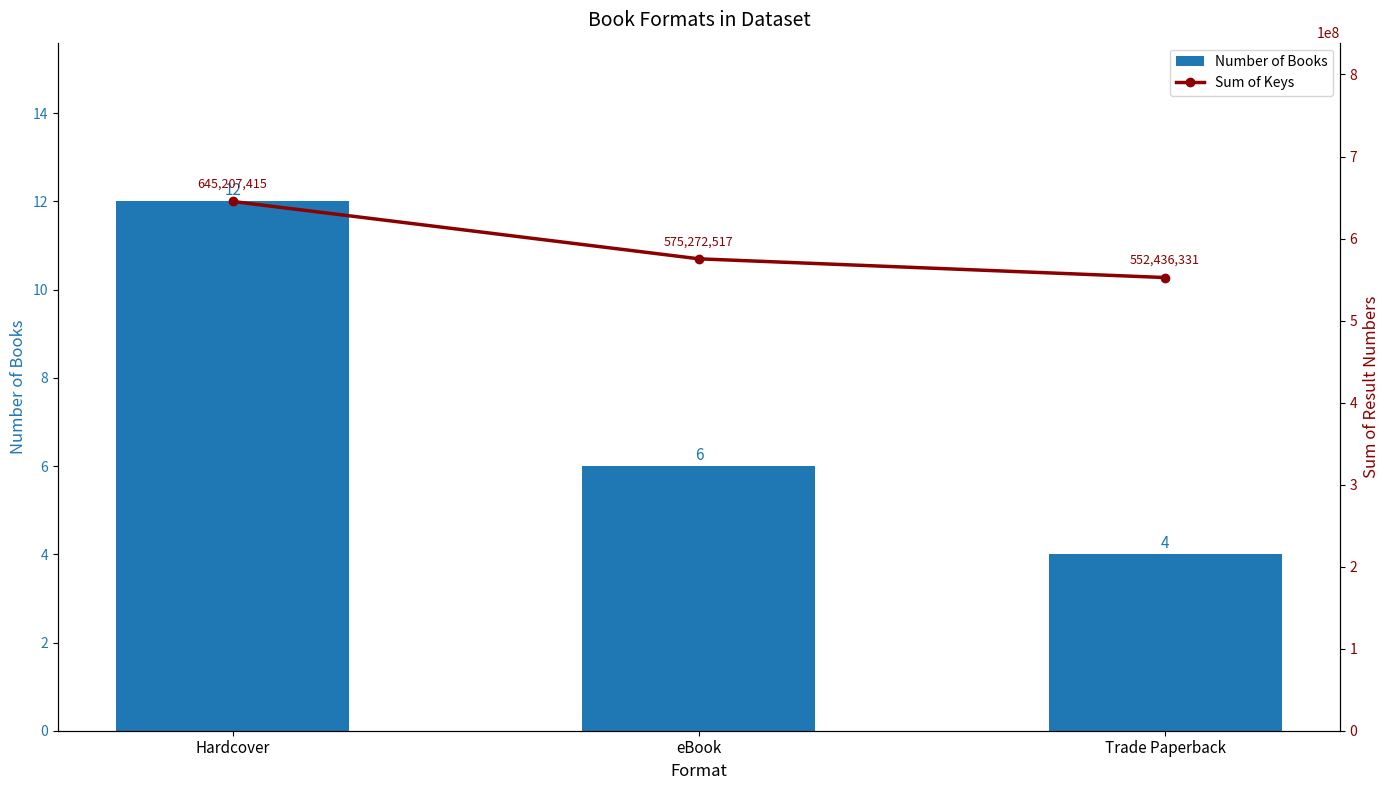

What are all the series names shown in the legend?

Number of Books, Sum of Keys